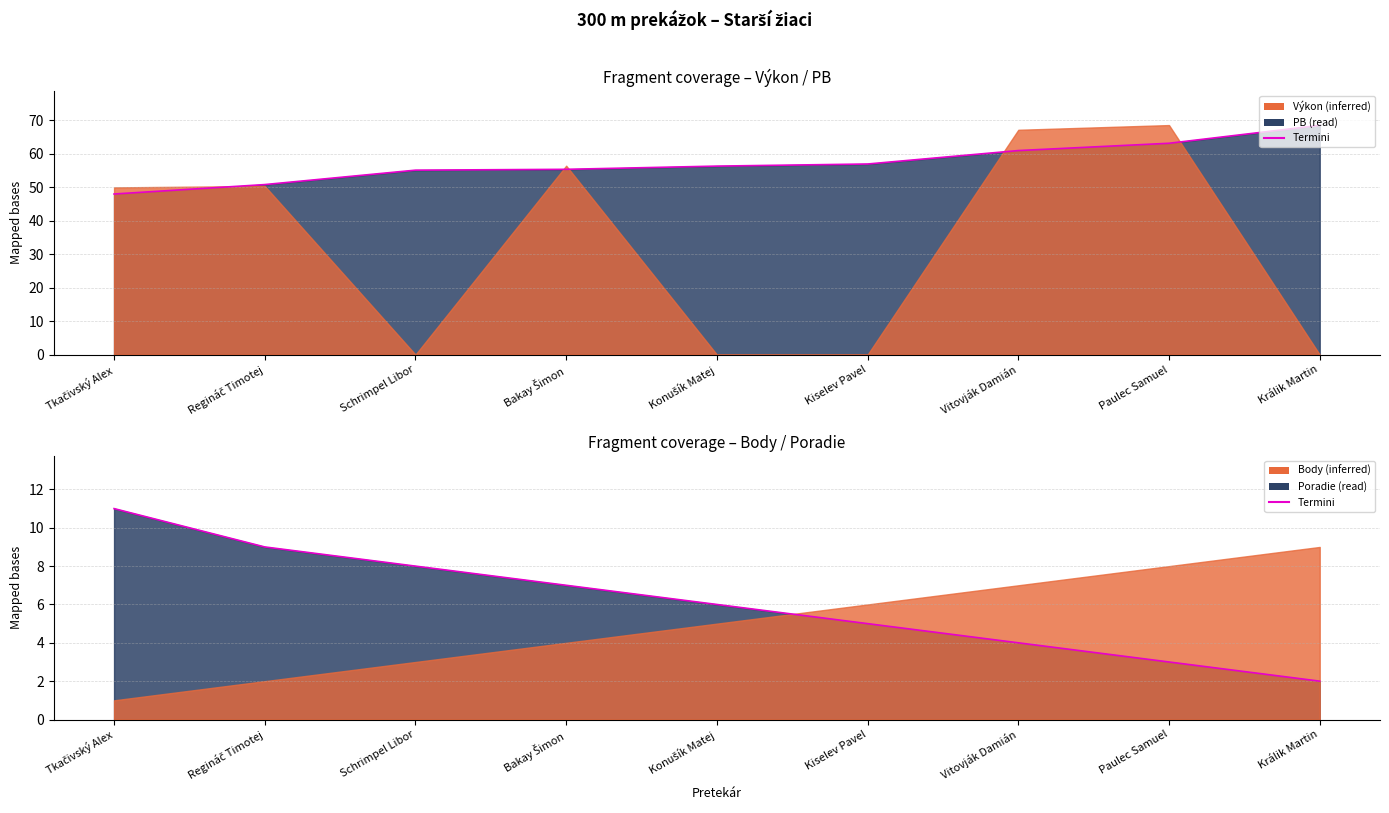

True or false: Výkon edge and Termini intersect in this chart.

False